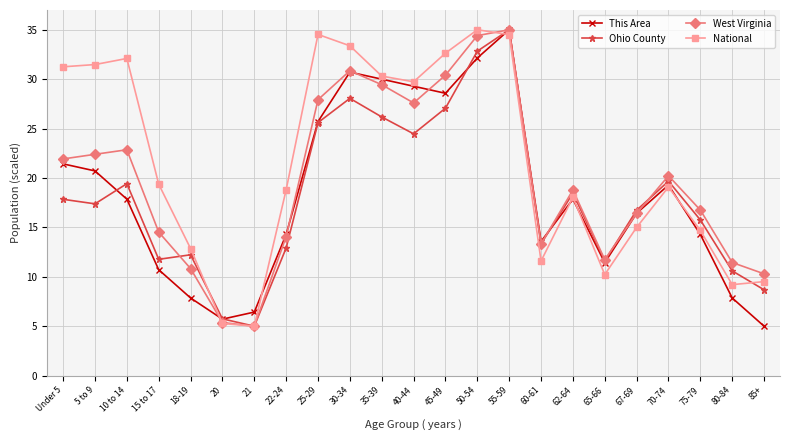

Where is National nearest to the value 20?

15 to 17